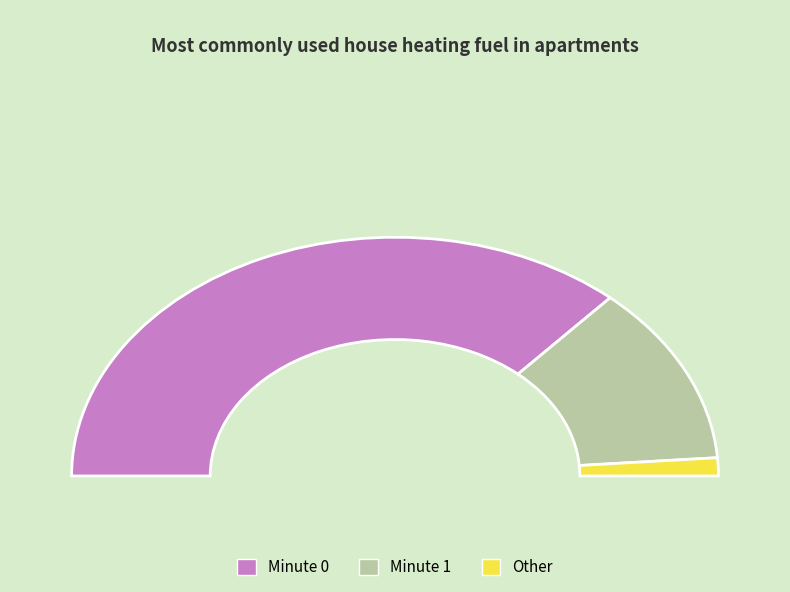

Is it true that 7 is 15% of the pie?

False